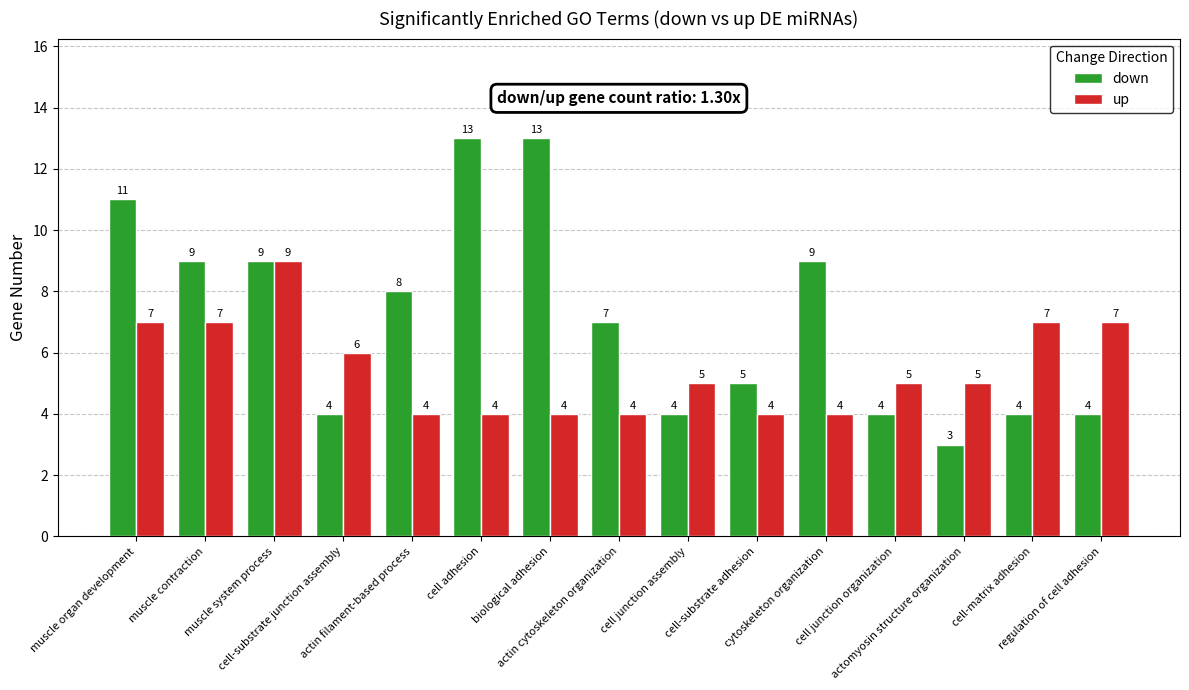

What is the lowest value of the down series?

3